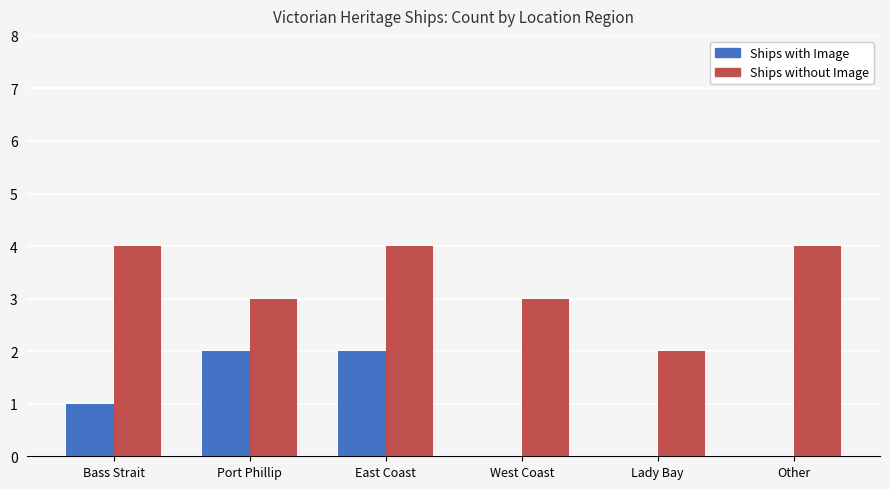

Between Bass Strait and East Coast, which series saw the biggest shift?

Ships with Image